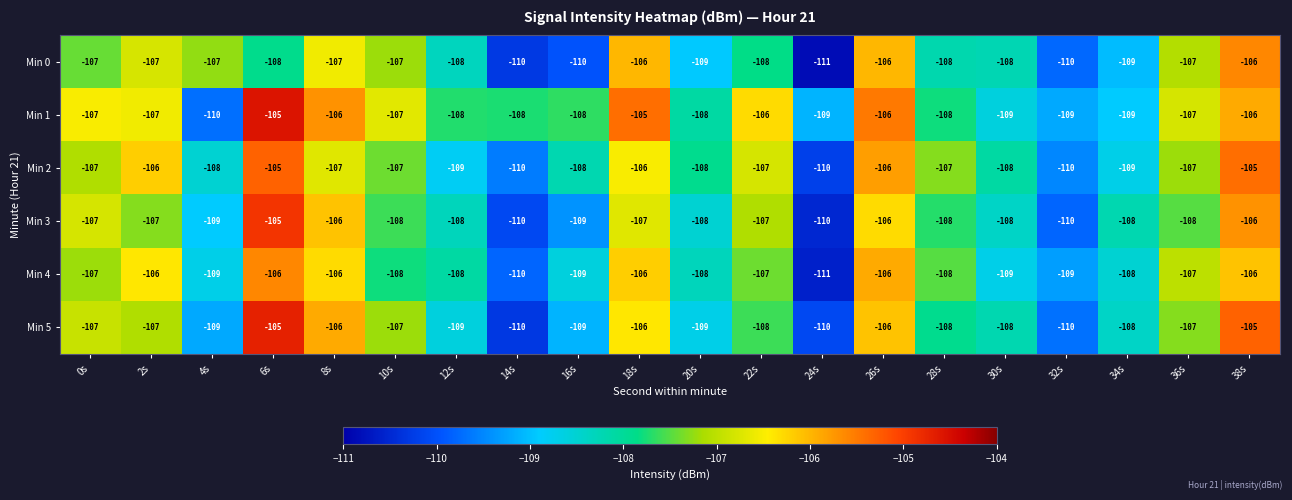

The value of Min 1 at 4s is -110. True or false?

True